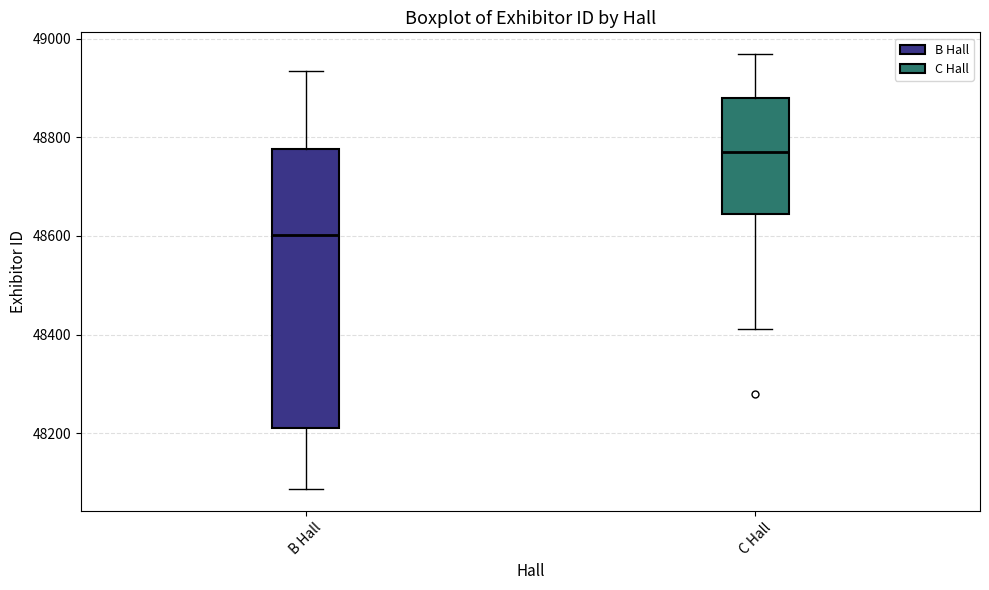

Which box has the highest median line?

C Hall